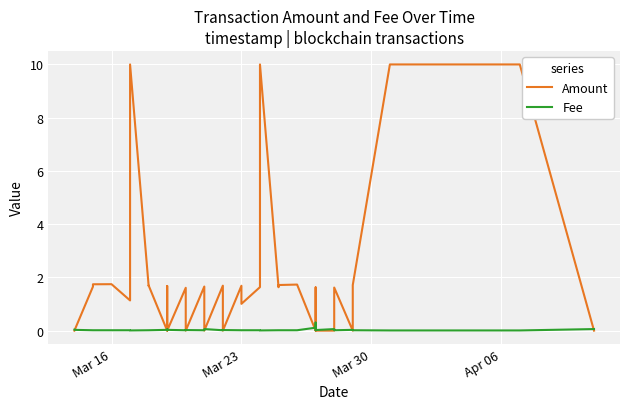

At which label does Fee reach its minimum?

Mar 23